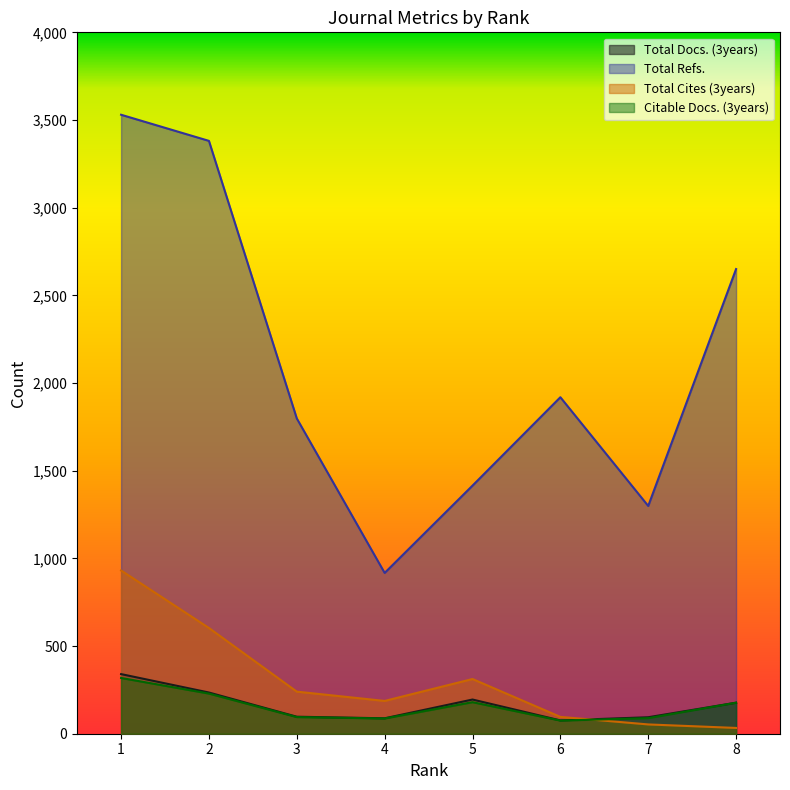

Read the Total Cites (3years) value at 3, to the nearest 50.

250